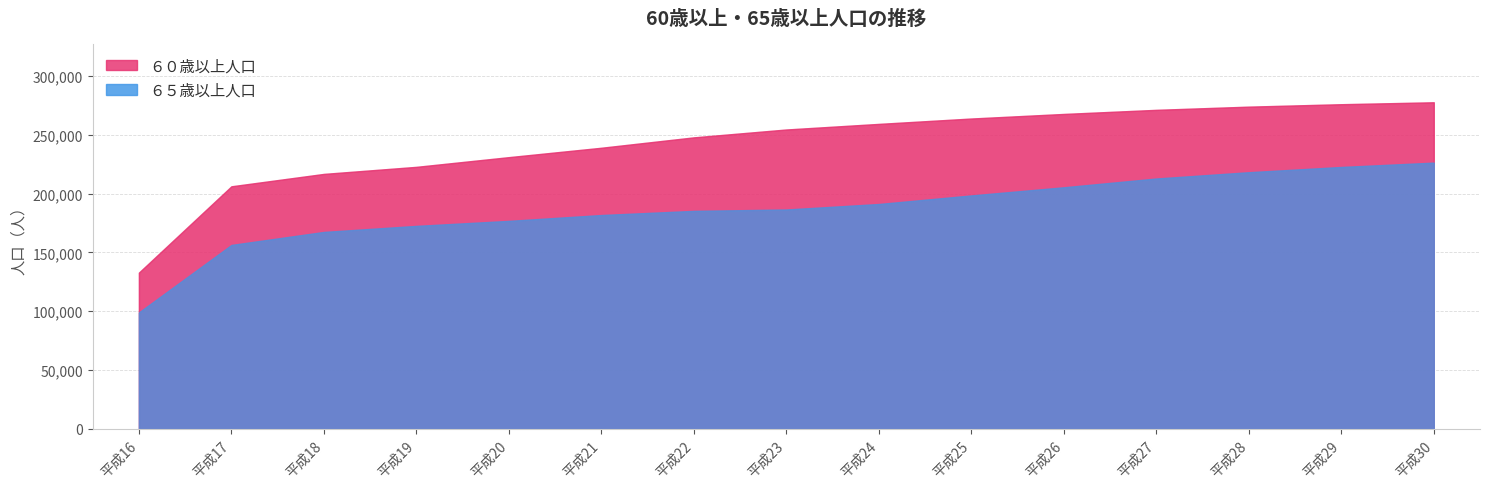

How many lines are shown in the chart?

2